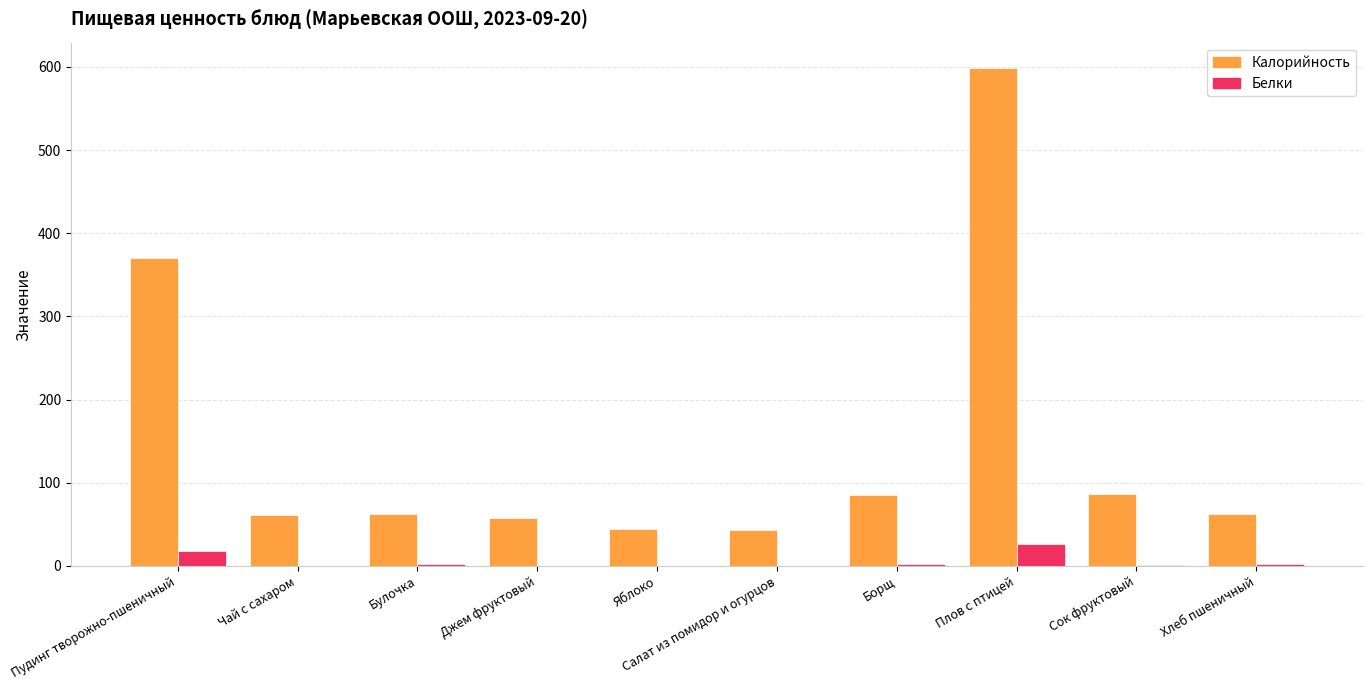

What is the maximum value for Белки?

26.1